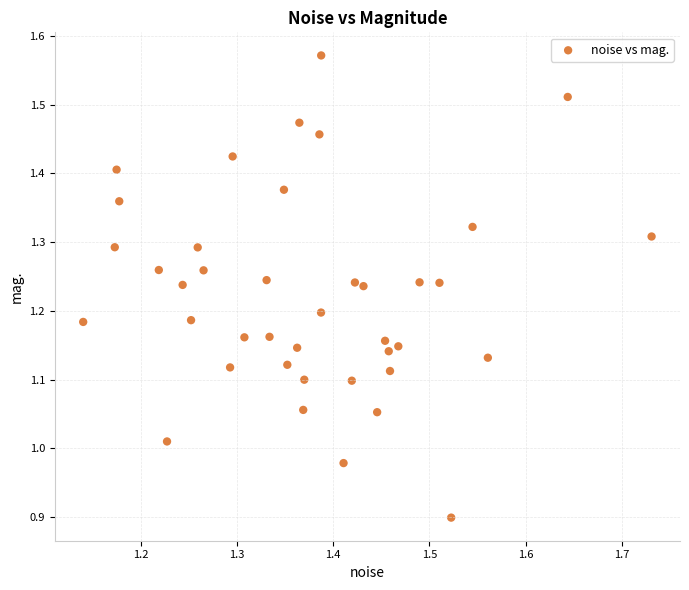

What is the range of X values (max minus min)?

0.6